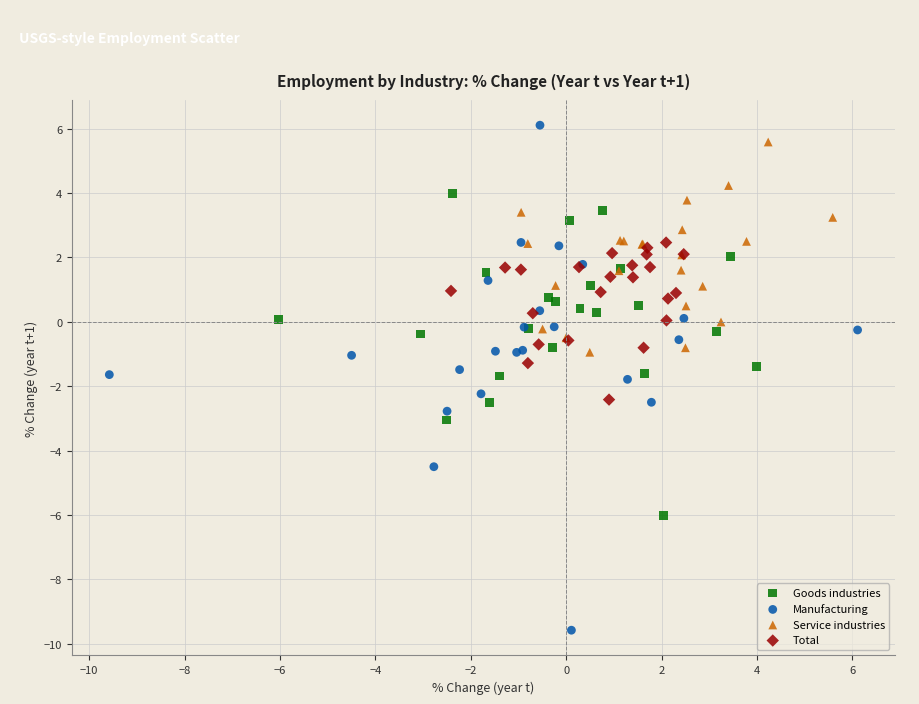

What are all the series names shown in the legend?

Goods industries, Manufacturing, Service industries, Total